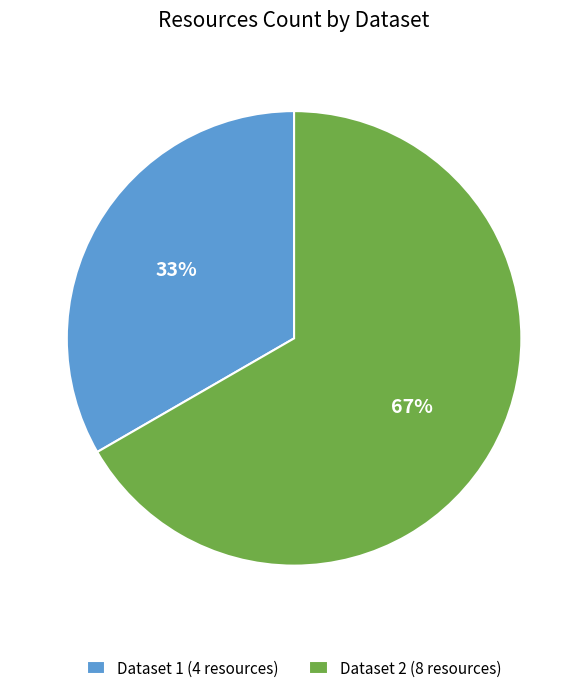

What percentage is the Dataset 2 (8 resources) slice, to the nearest percent?

67%